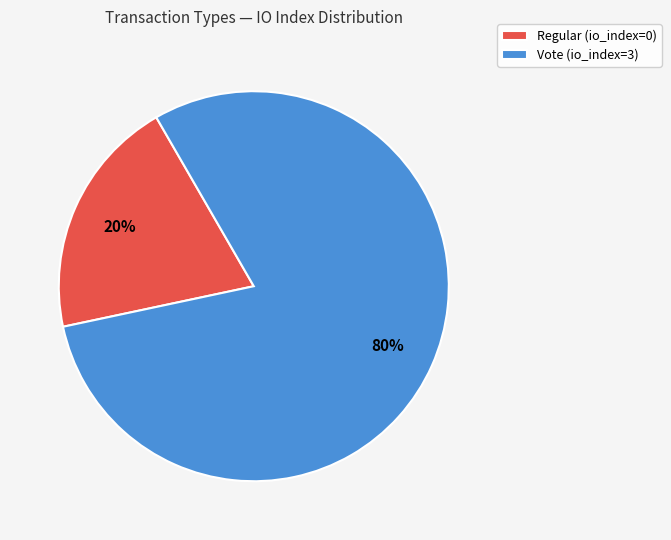

How many slices are in this pie chart?

2